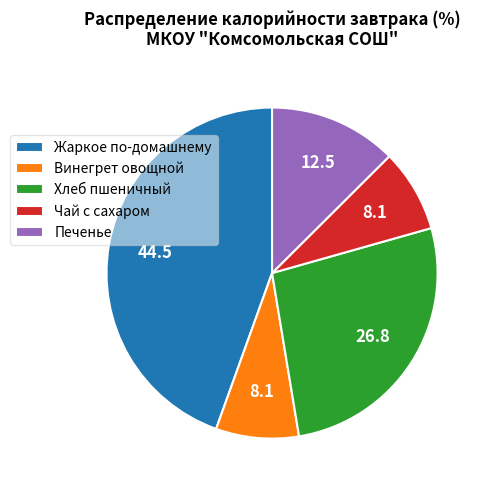

Which slice is the largest?

Жаркое по-домашнему